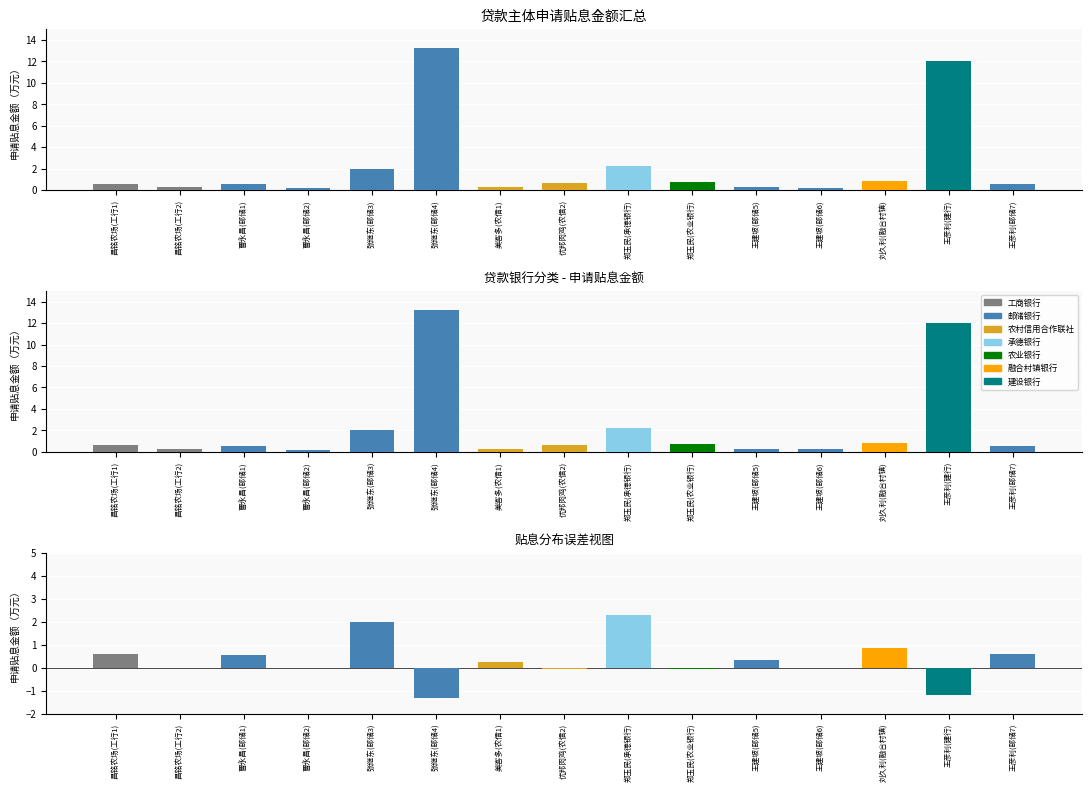

What is the difference between the maximum and minimum values?

13.1